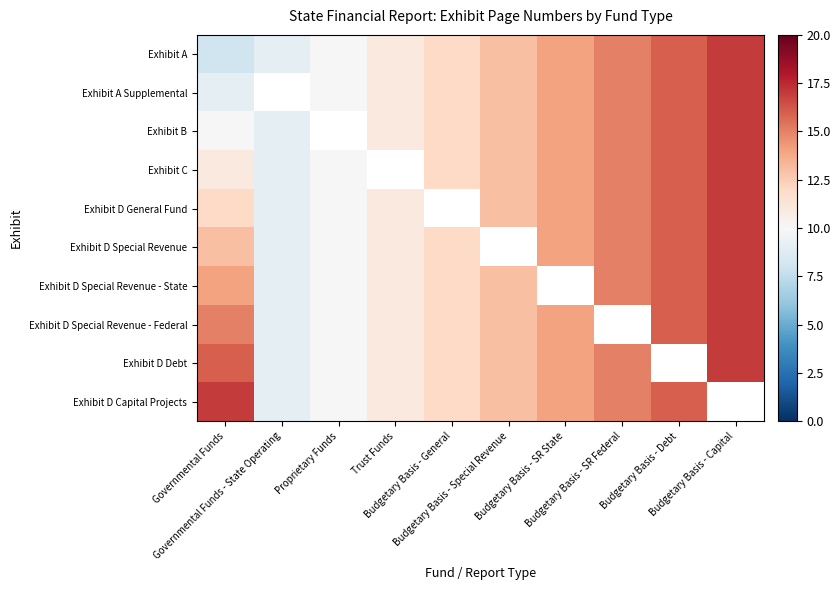

Which has a higher value, Budgetary Basis - Special Revenue or Budgetary Basis - SR State?

Budgetary Basis - SR State